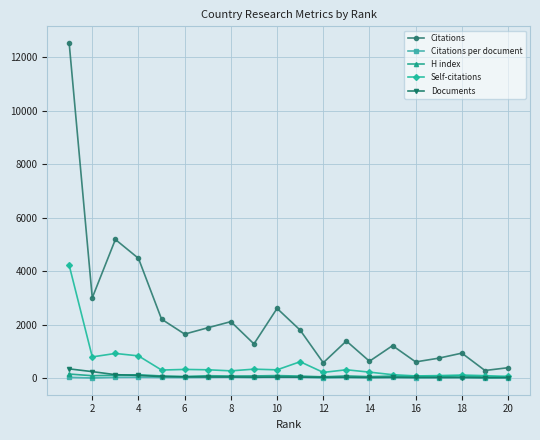

What is the greatest value displayed?

12524.0